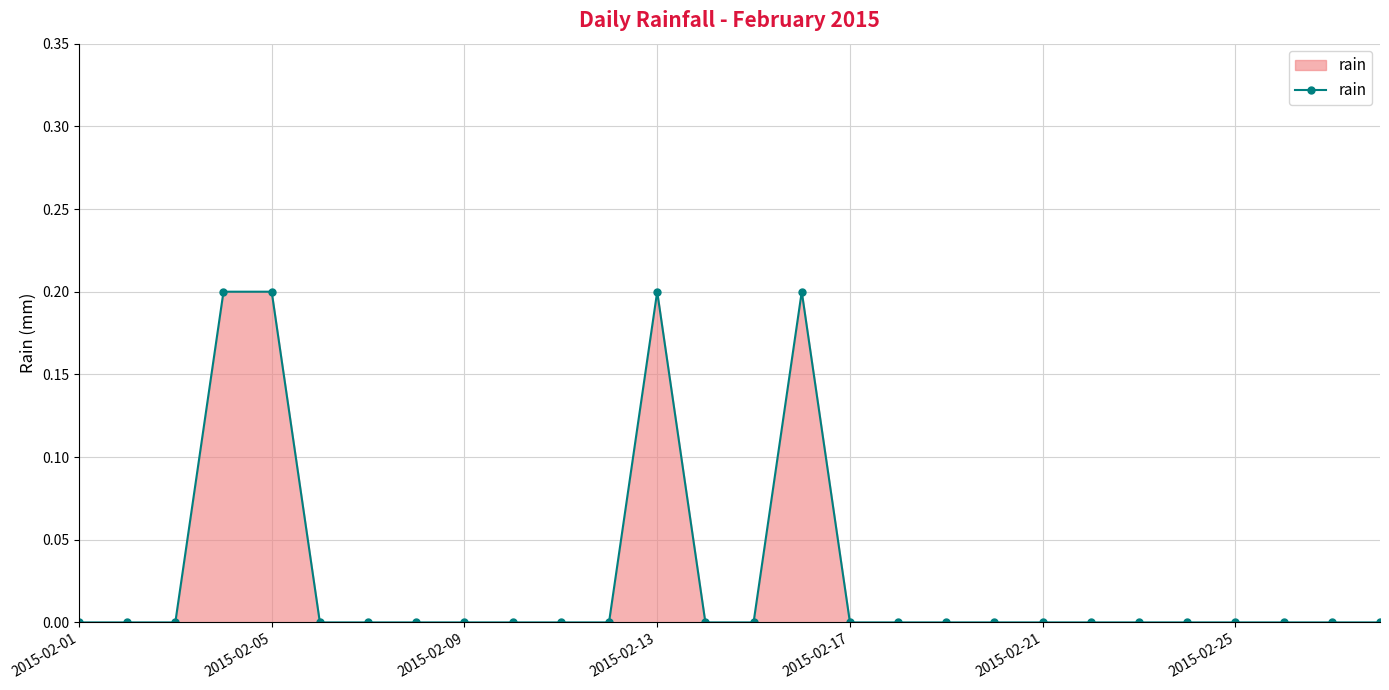

What is the sum of all values?

0.8